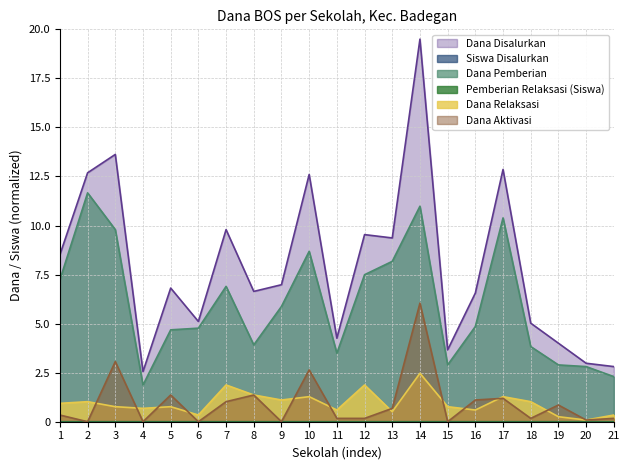

Reading right to left, extract all data points from this chart.

Dana Disalurkan: 2.8	3.0	4.0	5.0	12.9	6.6	3.7	19.5	9.4	9.5	4.3	12.6	7.0	6.6	9.8	5.1	6.8	2.6	13.6	12.7	8.5
Siswa Disalurkan: 0.0	0.0	0.0	0.0	0.0	0.0	0.0	0.0	0.0	0.0	0.0	0.0	0.0	0.0	0.0	0.0	0.0	0.0	0.0	0.0	0.0
Dana Pemberian: 2.3	2.8	2.9	3.8	10.4	4.9	2.9	11.0	8.2	7.5	3.5	8.7	5.9	3.9	6.9	4.8	4.7	1.9	9.8	11.7	7.2
Pemberian Relaksasi (Siswa): 0.0	0.0	0.0	0.0	0.0	0.0	0.0	0.0	0.0	0.0	0.0	0.0	0.0	0.0	0.0	0.0	0.0	0.0	0.0	0.0	0.0
Dana Relaksasi: 0.3	0.1	0.3	1.0	1.3	0.6	0.8	2.5	0.5	1.9	0.6	1.3	1.1	1.4	1.9	0.3	0.8	0.7	0.8	1.0	0.9
Dana Aktivasi: 0.2	0.1	0.9	0.2	1.2	1.1	0.0	6.0	0.7	0.2	0.2	2.6	0.0	1.4	1.0	0.0	1.4	0.0	3.1	0.0	0.3